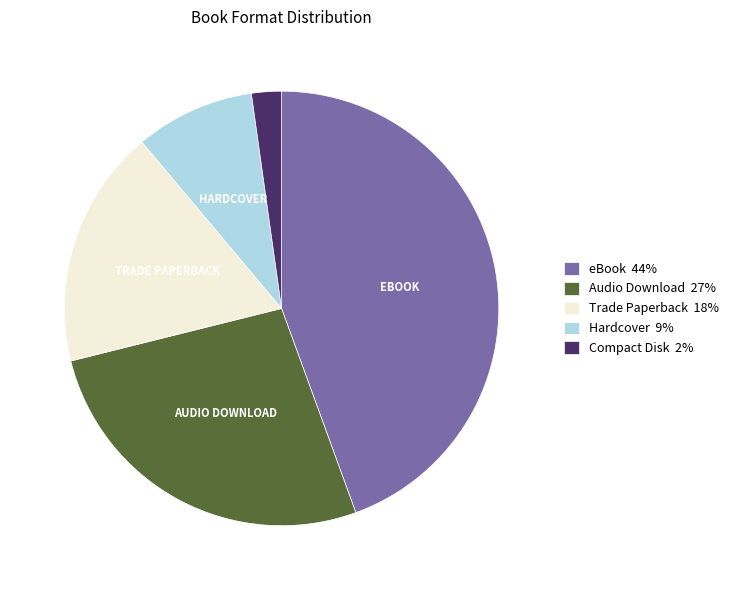

Is the sum of Trade Paperback 18% and Compact Disk 2% greater than half?

No